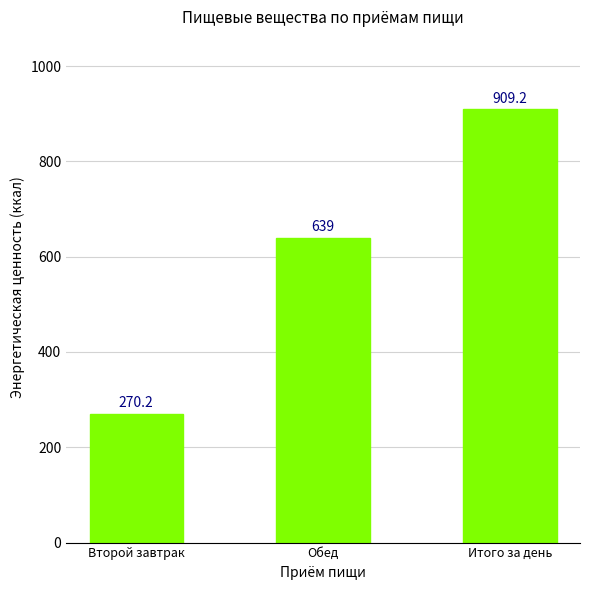

Are the bars grouped side by side (vs. stacked)?

No